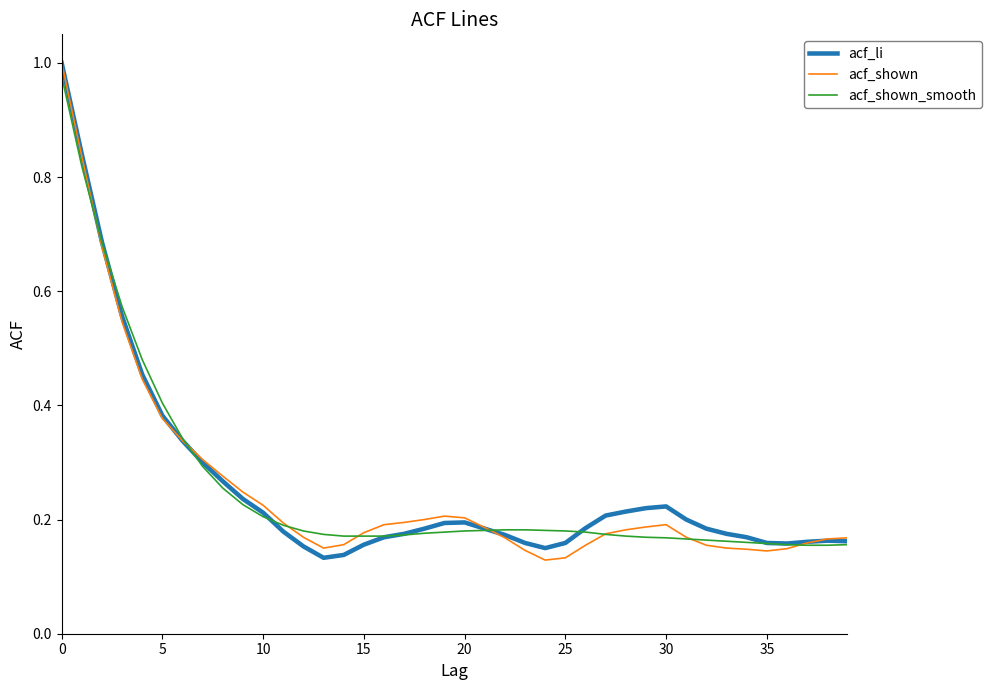

What is the sum of all acf_li values?

10.4